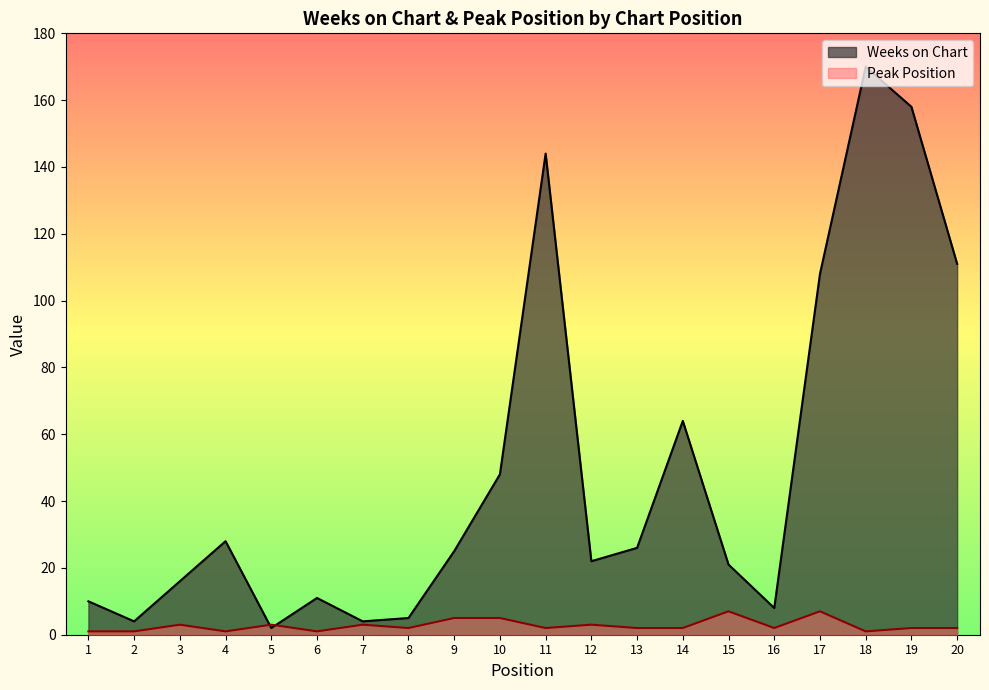

At which label does Peak Position reach its peak?

15